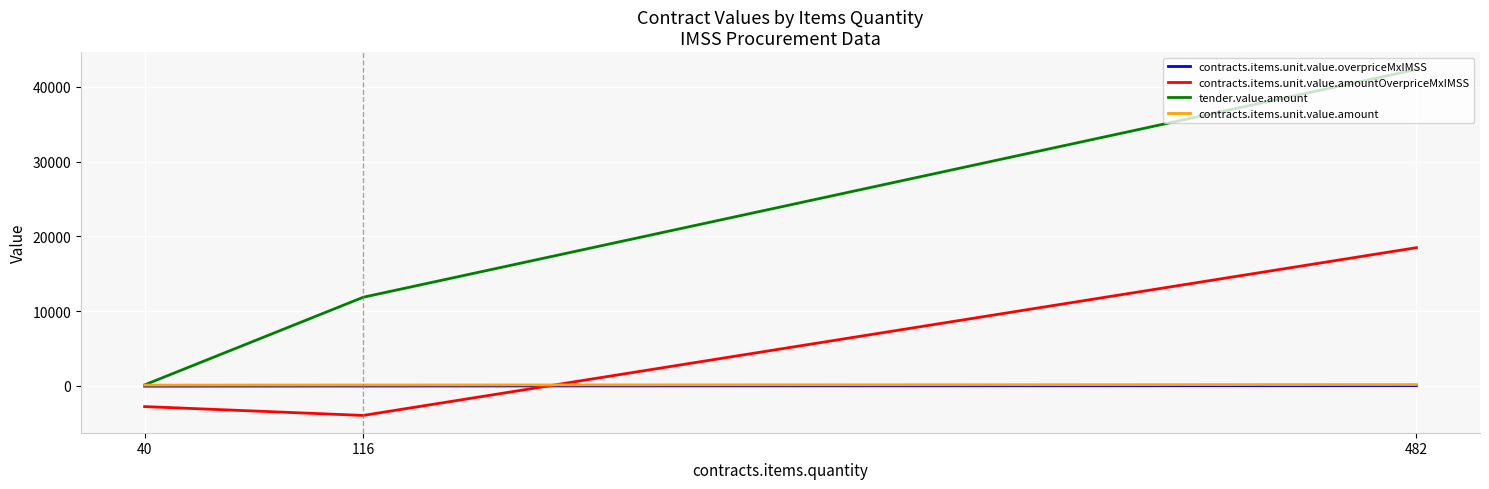

What is the minimum value shown in the chart?

-3981.4